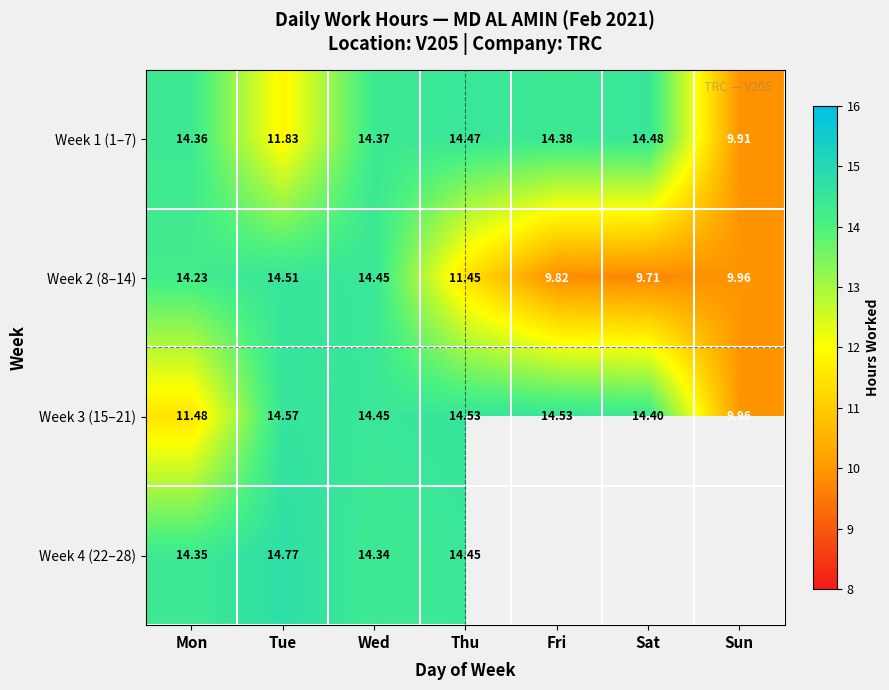

Is it true that Week 3 (15–21) equals 14.4 at Wed?

True